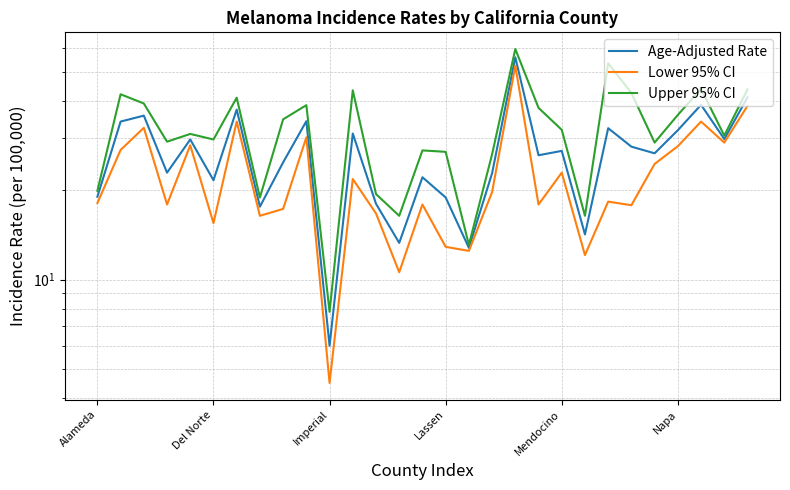

What is the label of the 23rd point from the left?

22